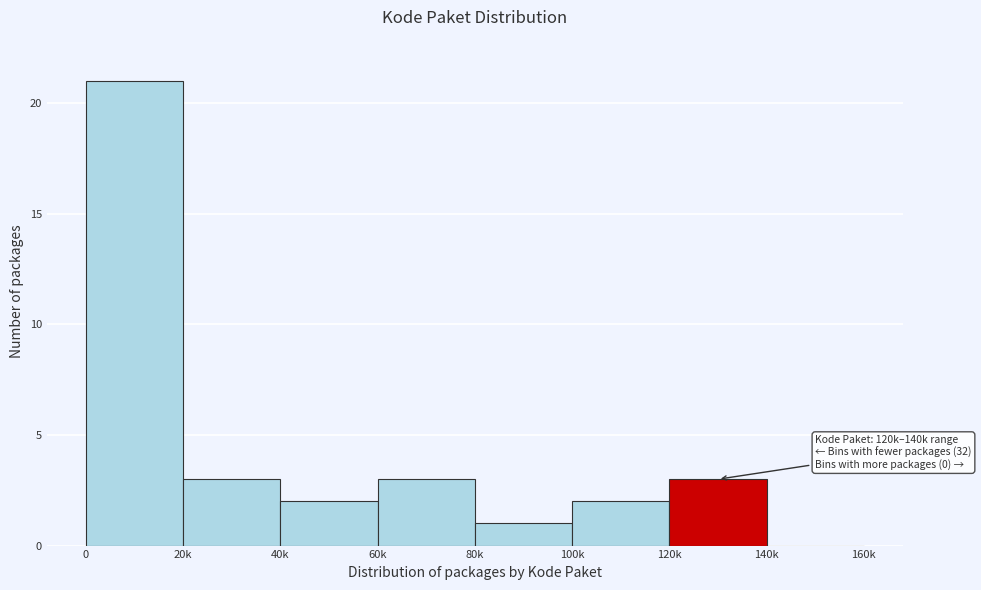

Reading left to right, extract all data points from this chart.

0=21	20k=3	40k=2	60k=3	80k=1	100k=2	120k=3	140k=0